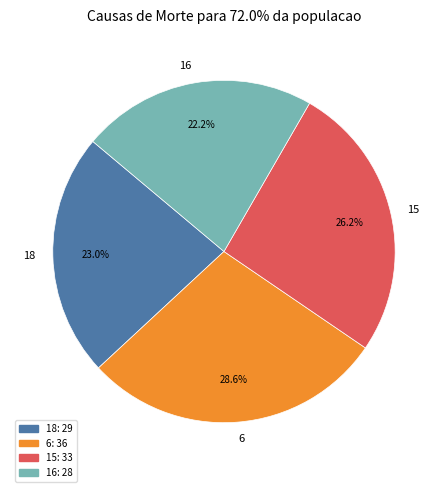

Which has a higher value, 15 or 6?

6